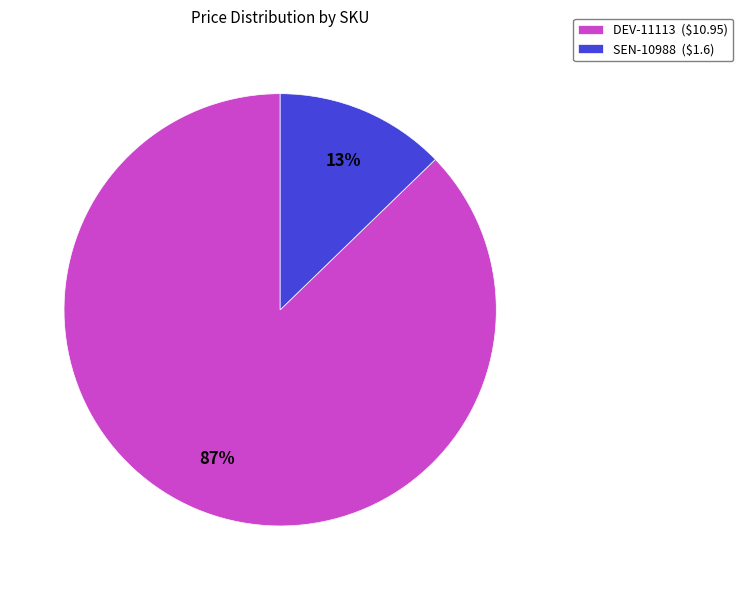

What is the largest slice in the pie chart?

DEV-11113